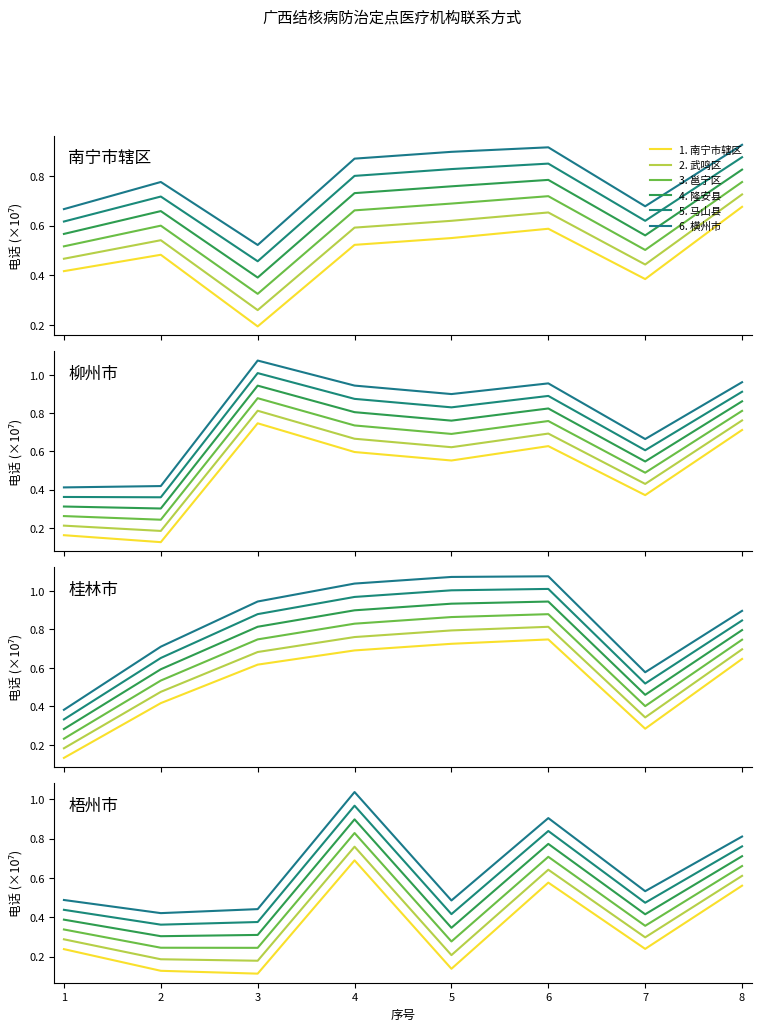

What is the difference between the highest and lowest values at 1?

0.2